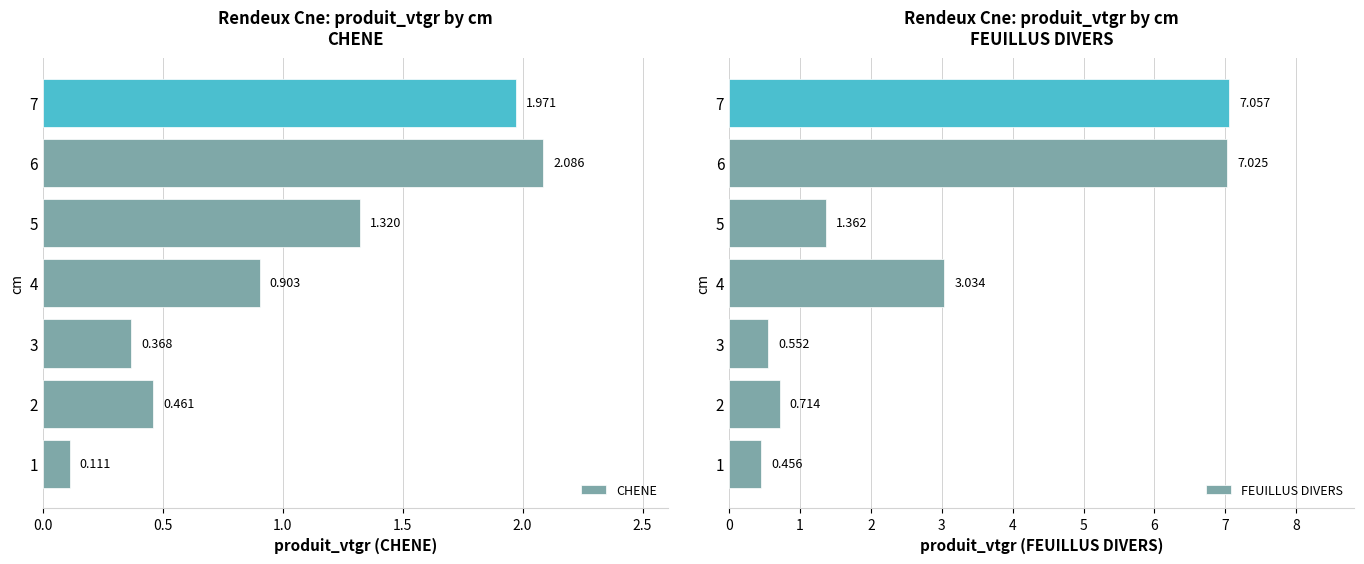

Rank the series by their maximum value, from lowest to highest.

CHENE, FEUILLUS DIVERS